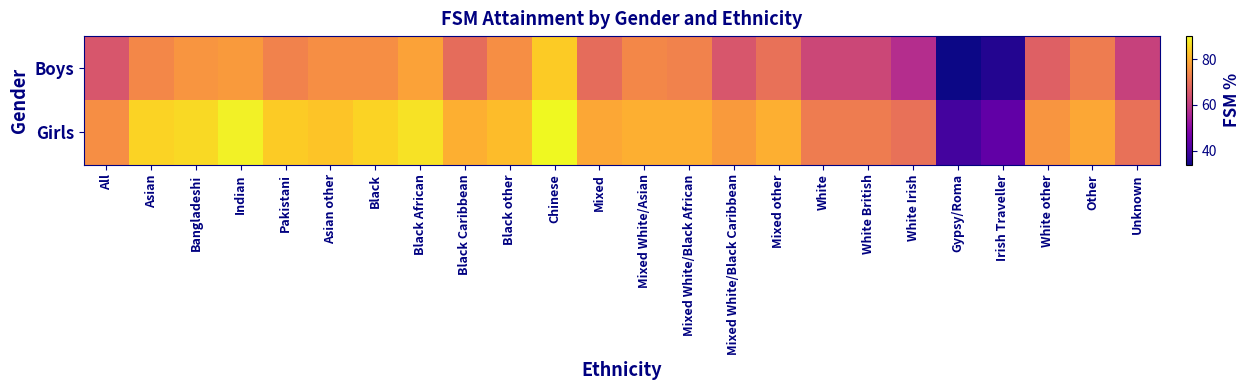

Which label corresponds to the smallest value in the chart?

Gypsy/Roma